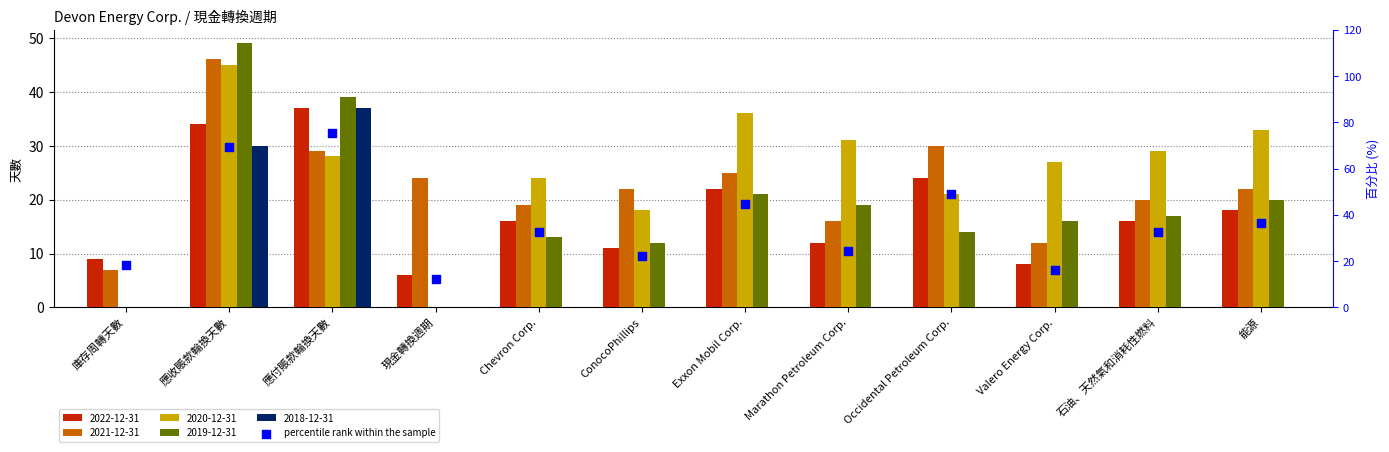

What is the change in value from 現金轉換週期 to ConocoPhillips?

+10.2